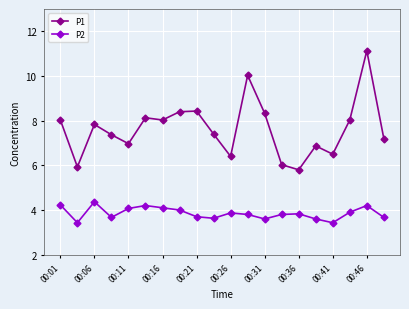

True or false: P1 and P2 cross at least once.

False